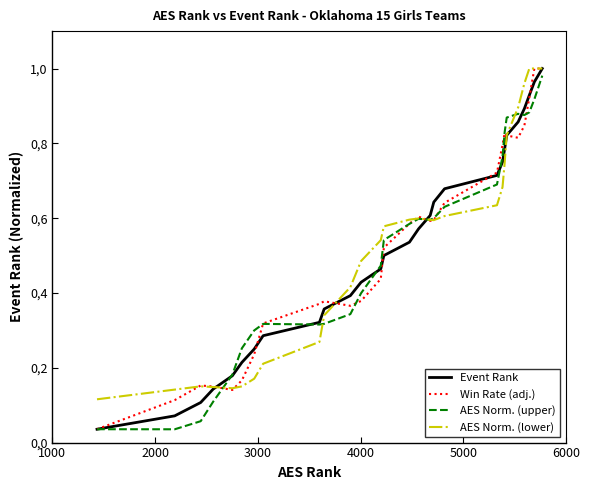

Which series ends up on top after the final intersection of Win Rate (adj.) and AES Norm. (lower)?

AES Norm. (lower)